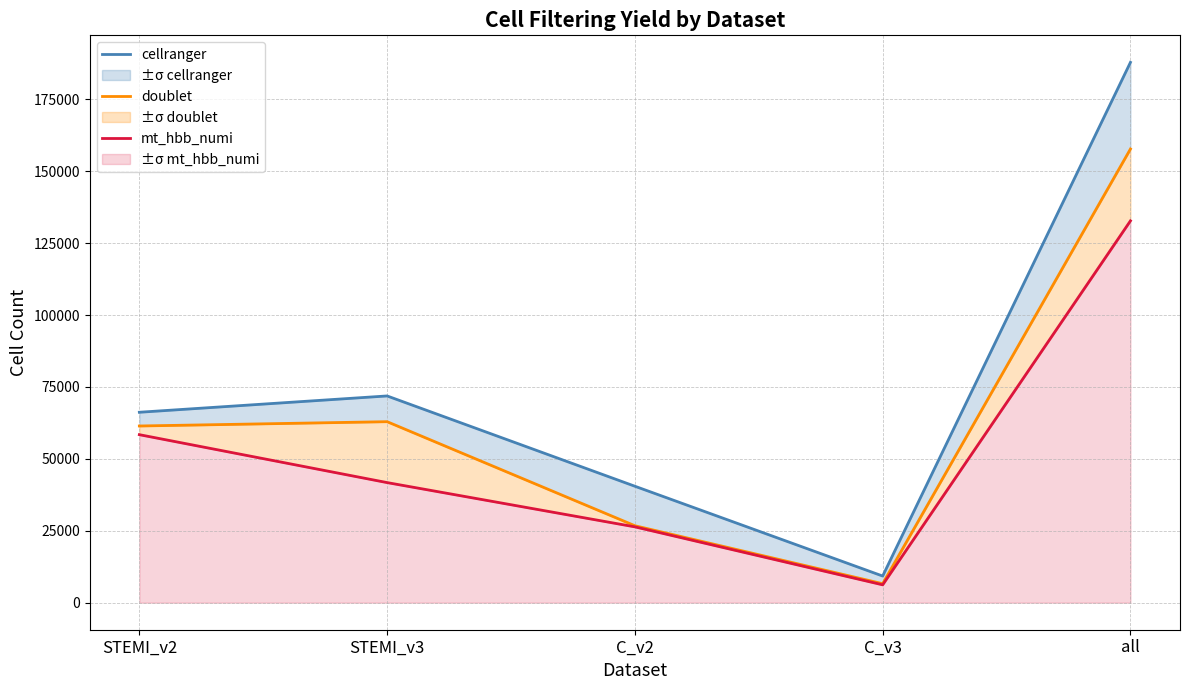

Rank the series by their average value, from highest to lowest.

cellranger, doublet, mt_hbb_numi